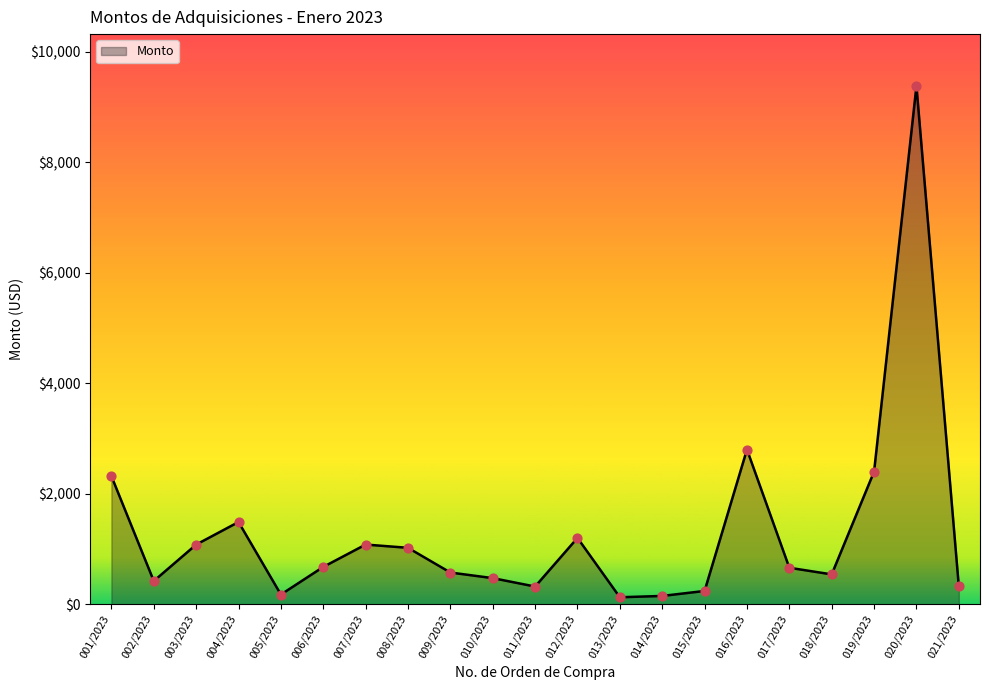

What is the change in value from 008/2023 to 012/2023?

+179.0